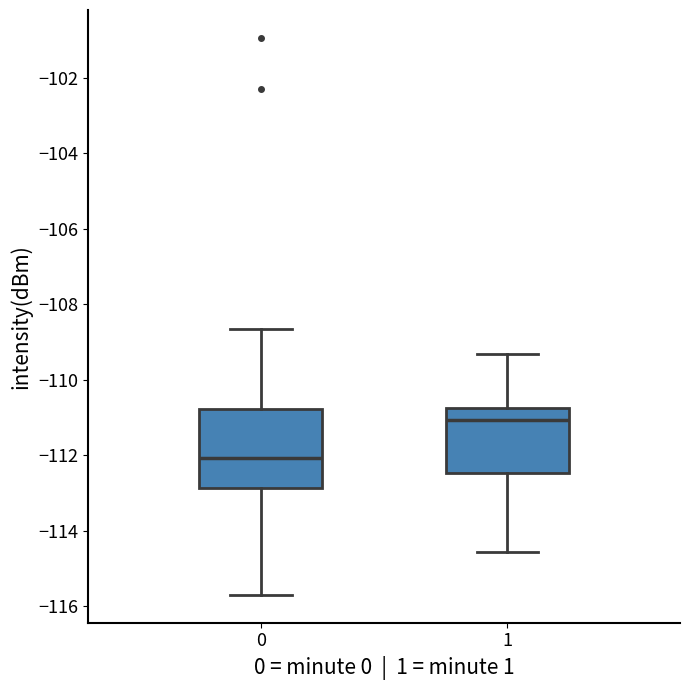

Which box has the highest median line?

1